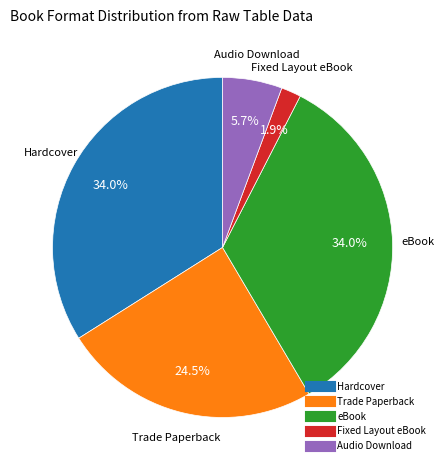

Is there a majority slice in this chart?

No